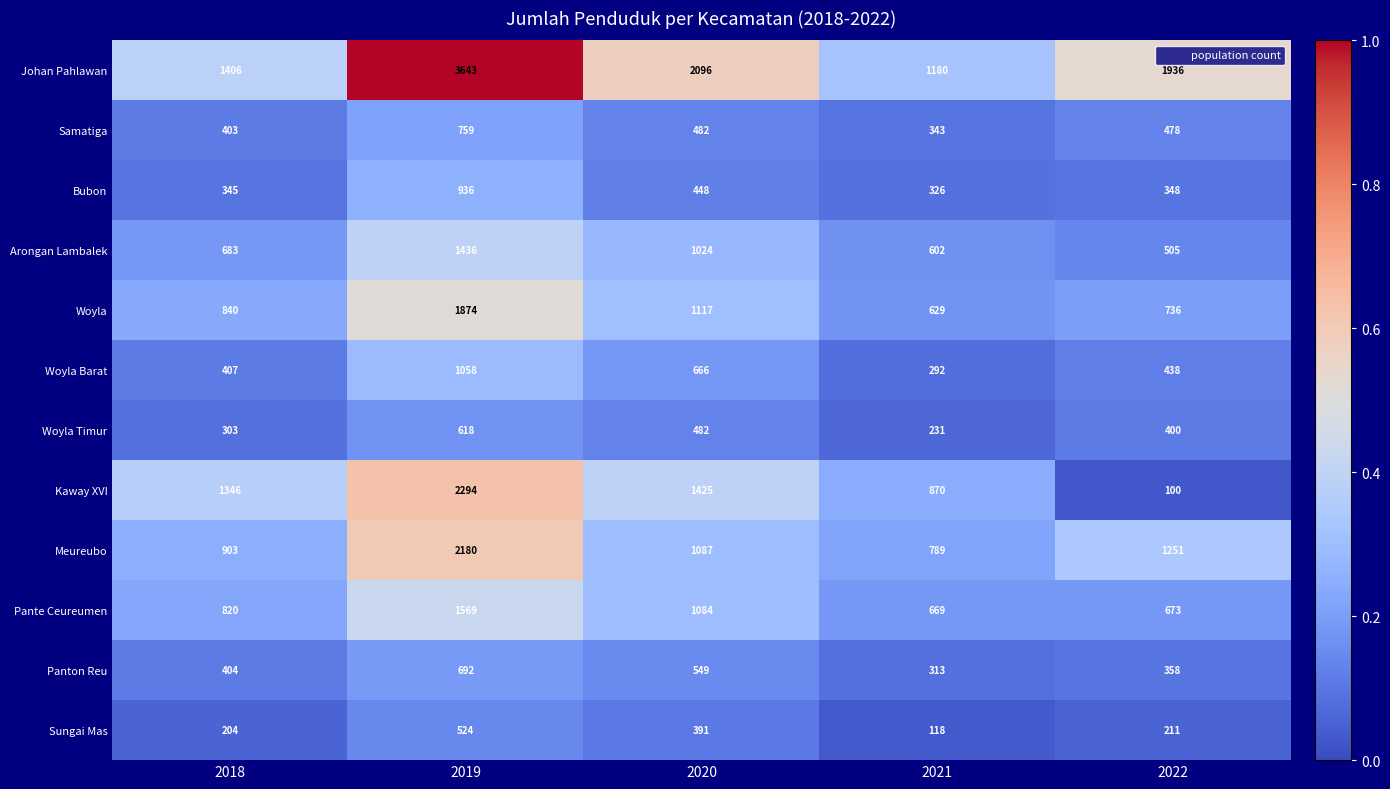

Between 2020 and 2022, which series saw the biggest shift?

Kaway XVI